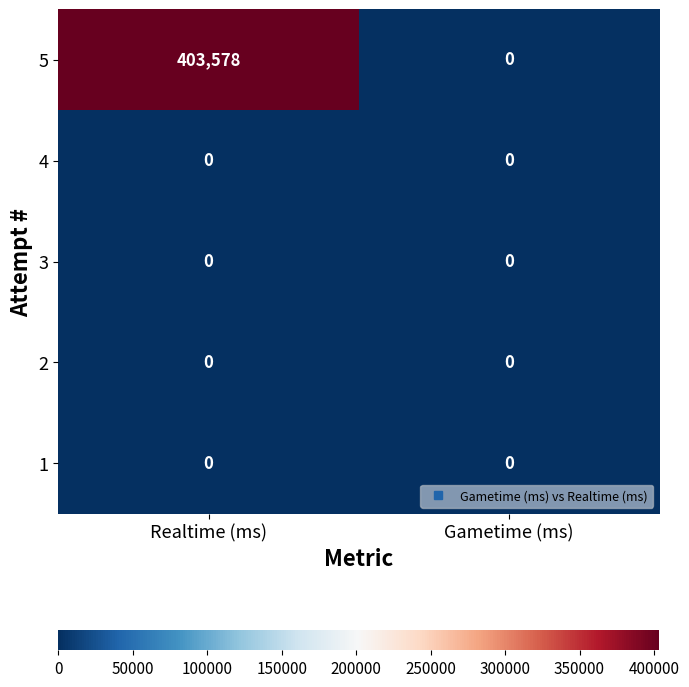

Count the number of data series in this chart.

5